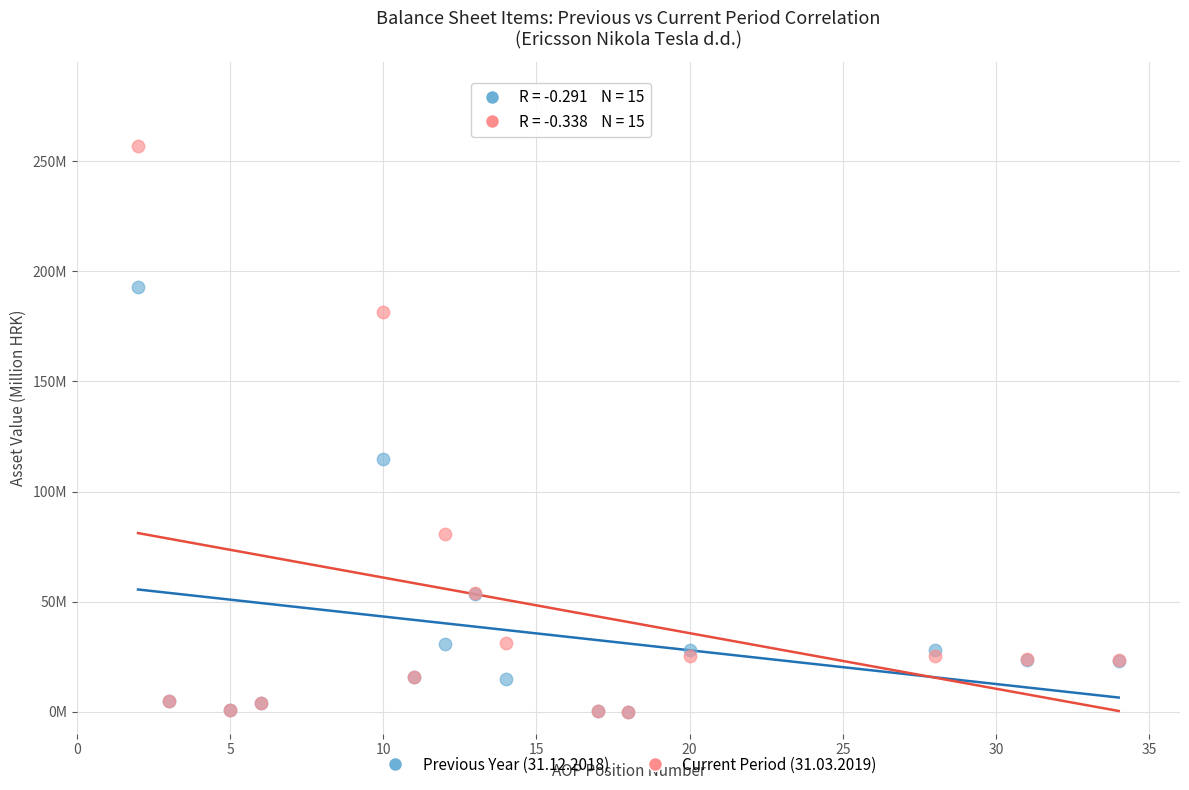

Which series contains the highest Y value?

Current Period (31.03.2019)